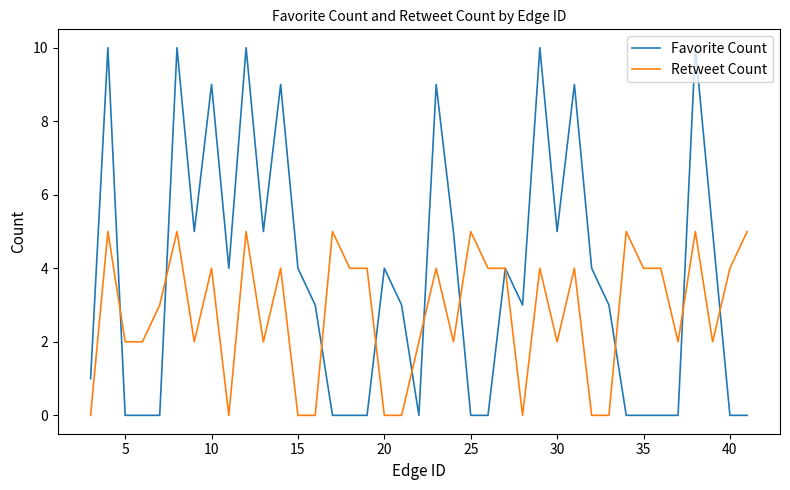

True or false: Retweet Count has more than 0 points higher than both neighbors.

True